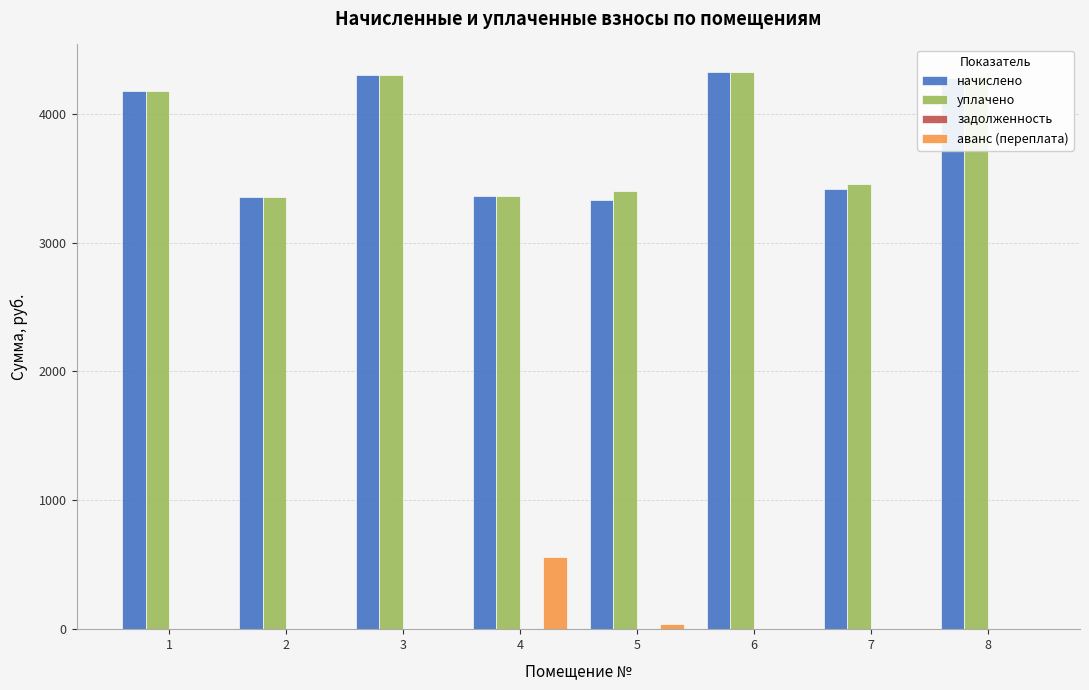

What is the approximate value of уплачено at 8?

4292.9